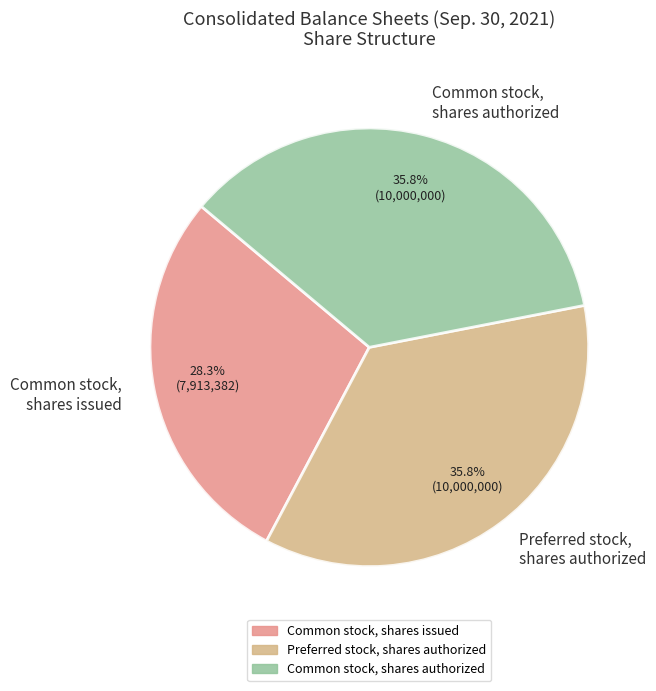

To the nearest percent, what is the average slice percentage?

33%